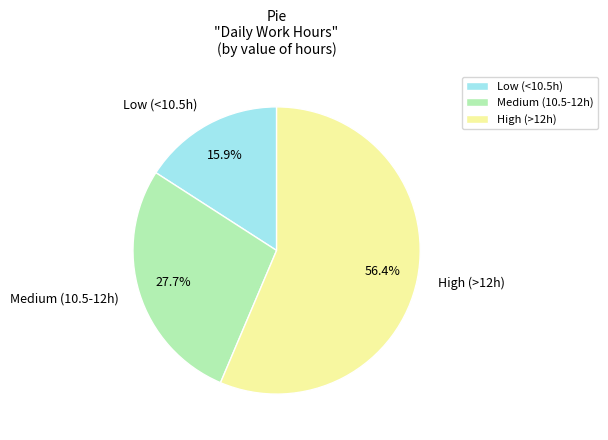

Rank the categories by value from lowest to highest.

Low (<10.5h), Medium (10.5-12h), High (>12h)